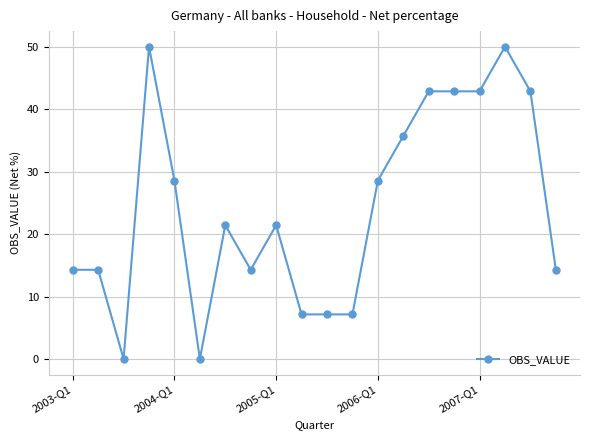

How many data points are less than 21?

9